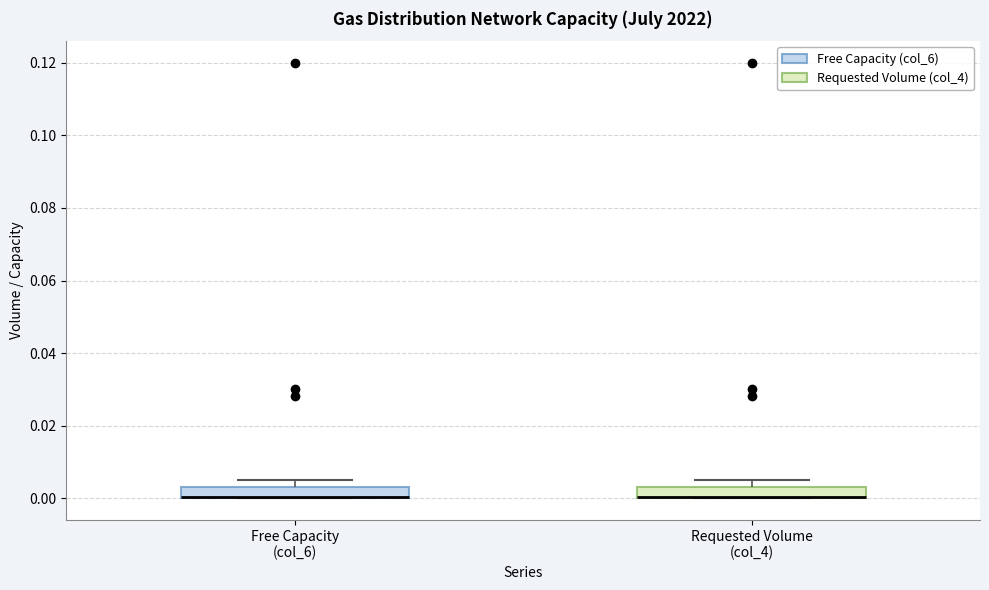

Reading left to right, read every box against the y-axis: the position of its median line, the range the box covers, and the ends of its whiskers. The values are not printed on the chart, so give them approximately, as read against the axis.

Free Capacity (col_6): median 0.000 (drawn on the box's lower edge), box 0.000 to 0.004, whiskers 0.000 to 0.006
Requested Volume (col_4): median 0.000 (drawn on the box's lower edge), box 0.000 to 0.004, whiskers 0.000 to 0.006